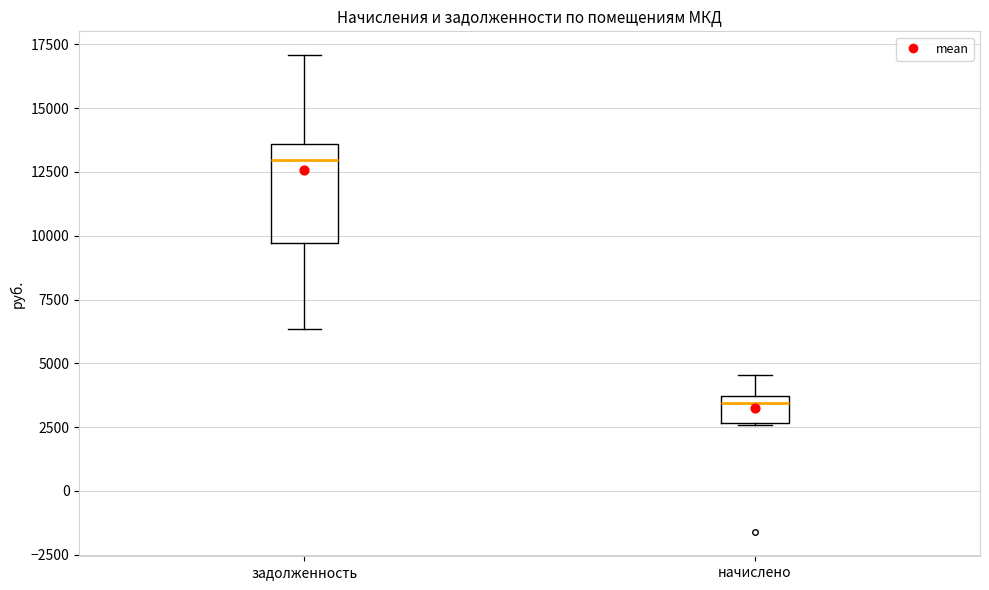

Reading left to right, transcribe this box plot: for each box, give where its median line is, the range the box spans, and where its two whiskers end, as read against the y-axis. The values are not printed on the chart, so give them approximately, as read against the axis.

задолженность: median 13000, box 9500 to 13500, whiskers 6500 to 17000
начислено: median 3500 (just below the box's upper edge), box 2500 to 3500, whiskers 2500 to 4500